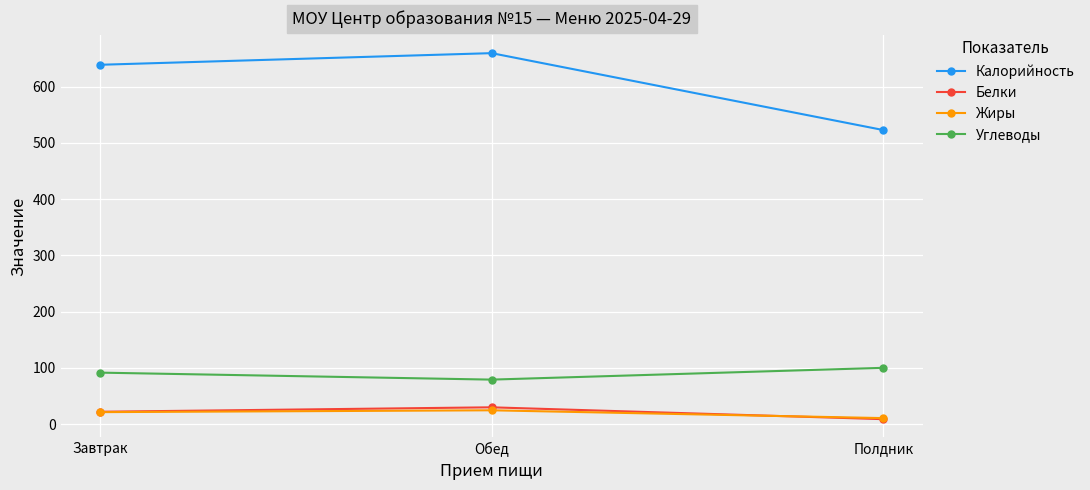

At which label does Калорийность first exceed 638?

Завтрак